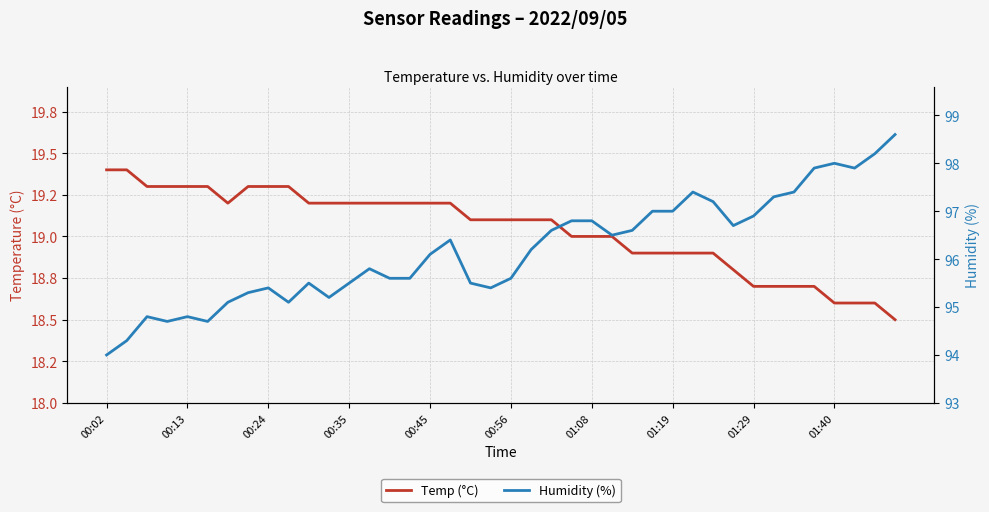

Is it true that Humidity (%) equals 95.6 at 14?

True